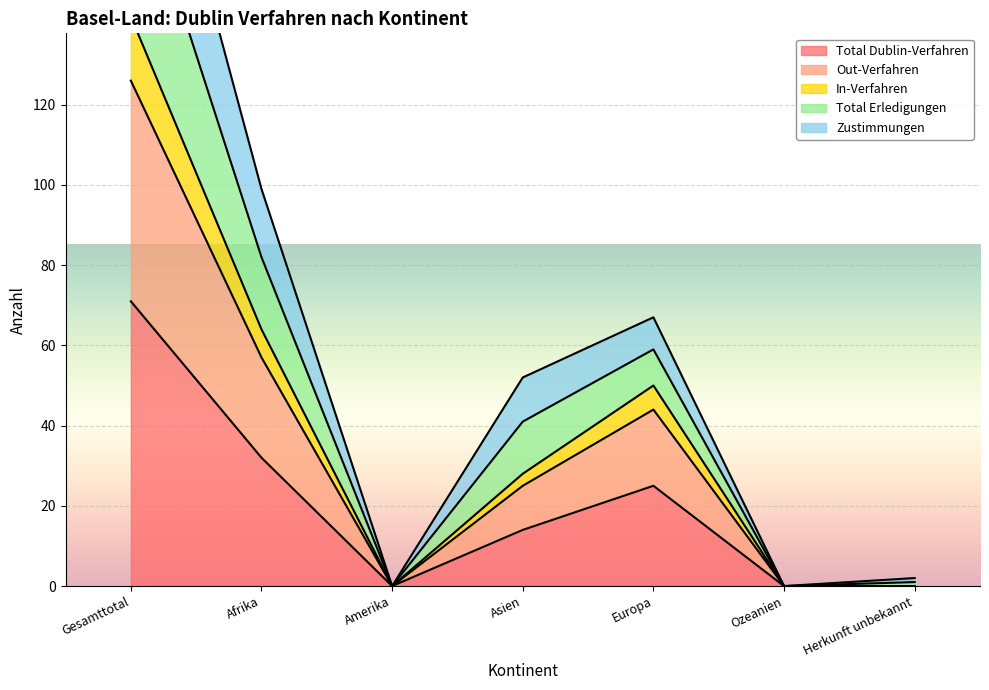

What is the label of the 1st point from the left?

Gesamttotal